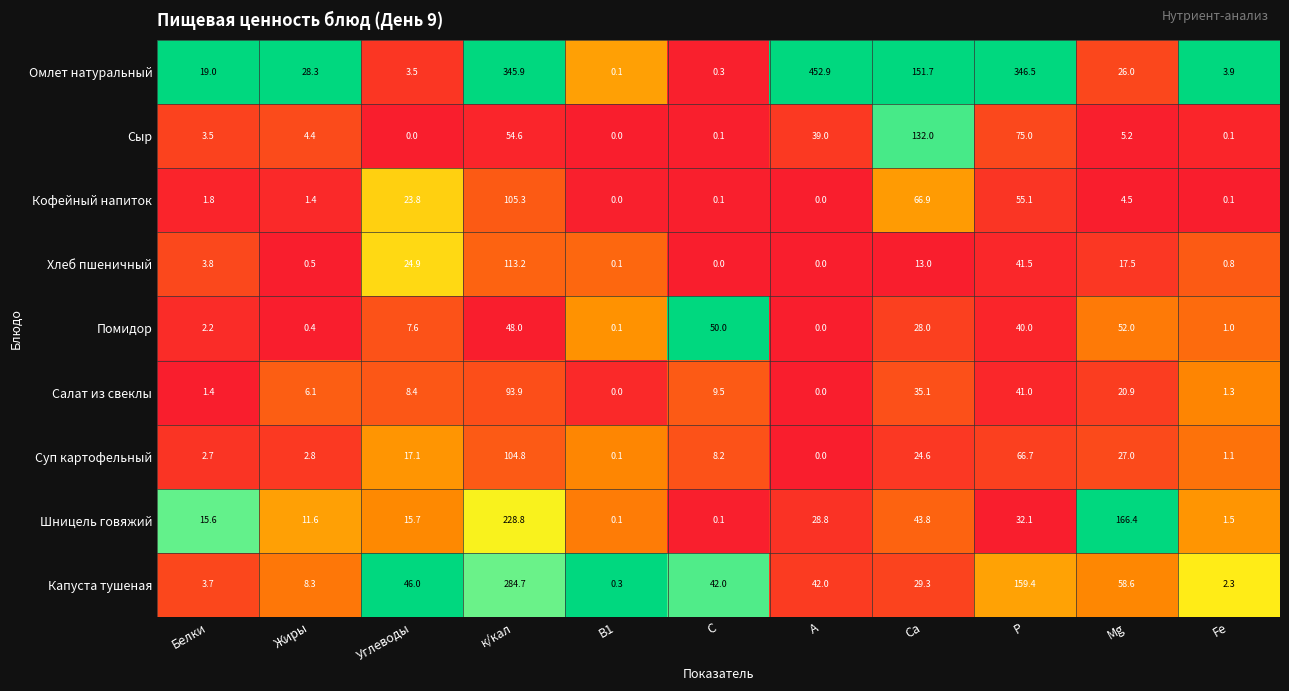

Which series has the widest spread of values?

Омлет натуральный